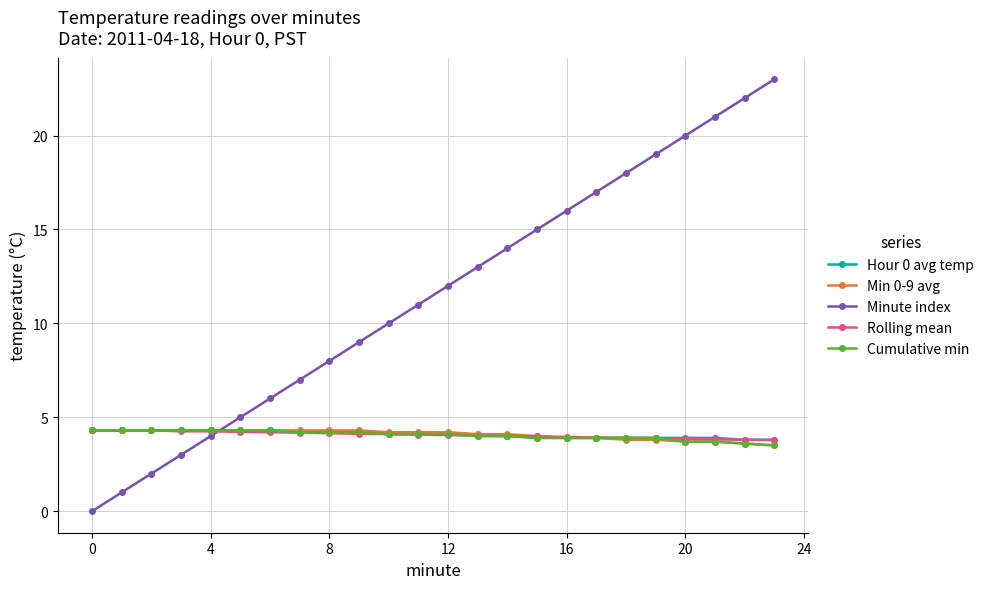

What are all the series names shown in the legend?

Hour 0 avg temp, Min 0-9 avg, Minute index, Rolling mean, Cumulative min